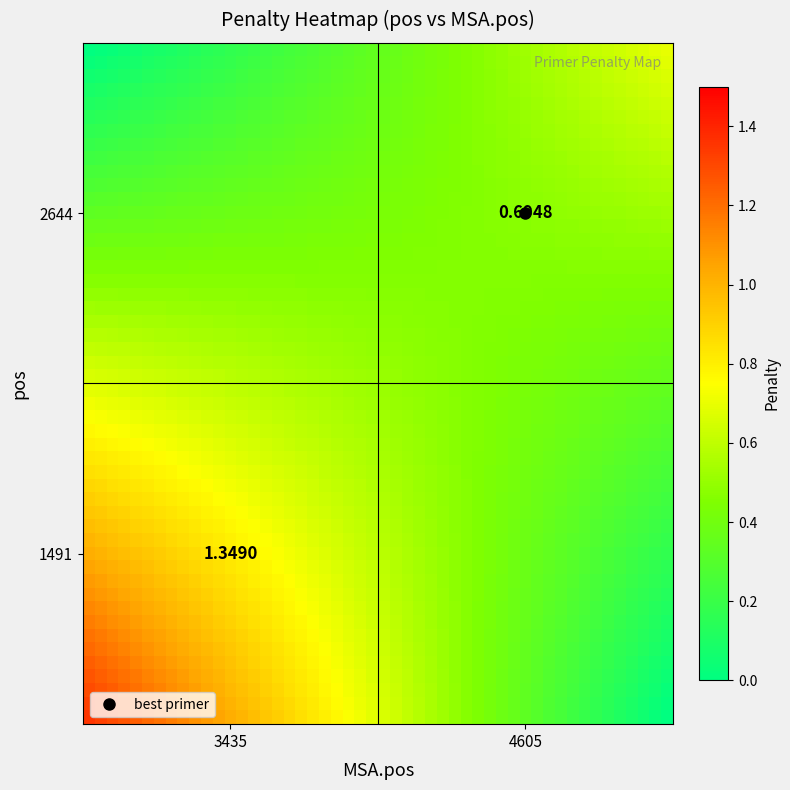

Which series has the widest spread of values?

1491